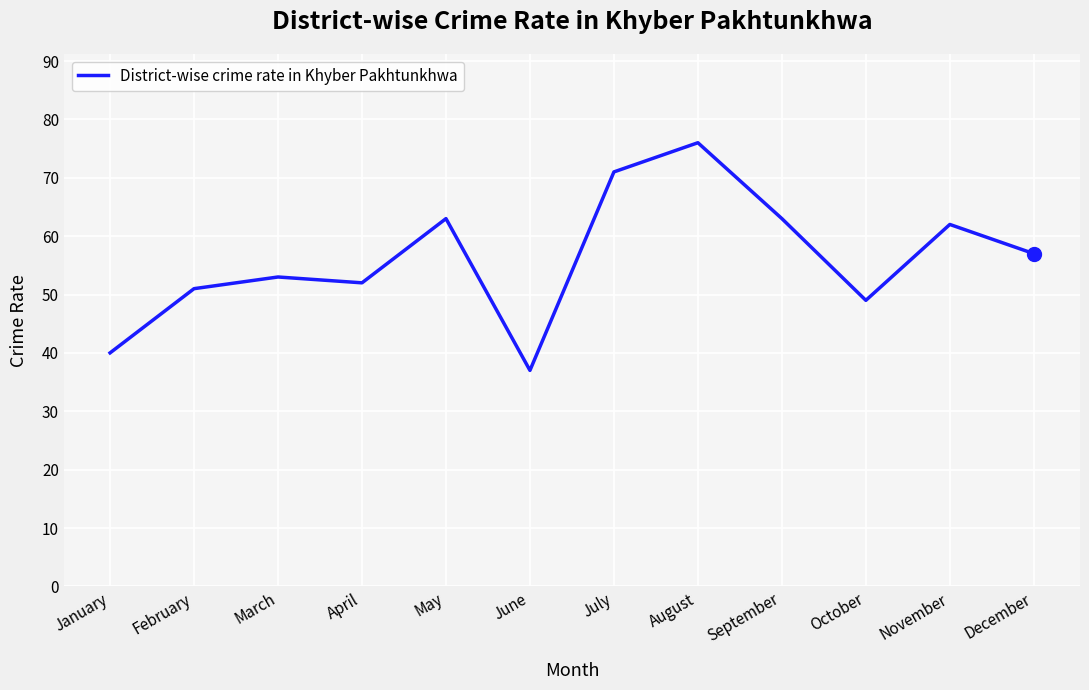

What is the ratio of the value at February to the value at September?

0.8